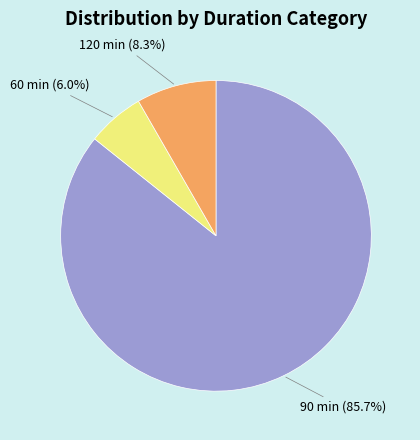

Which slice is the largest?

90 min (85.7%)